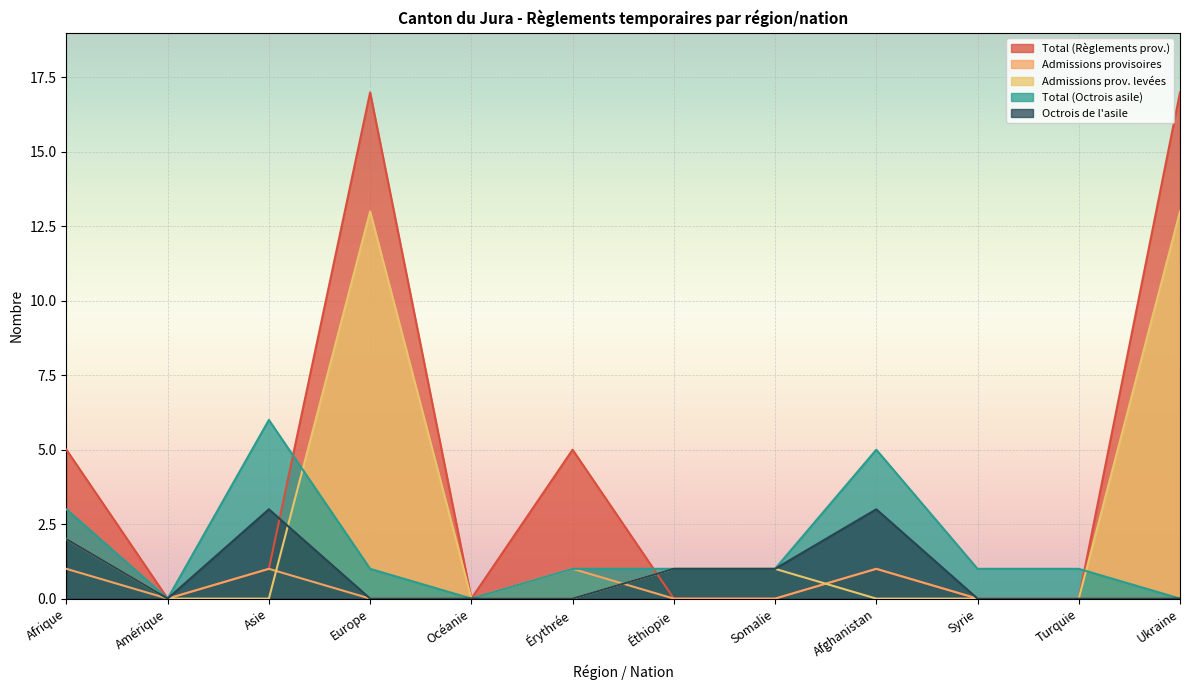

The value of Total (Octrois asile) at Afrique is 3. True or false?

True